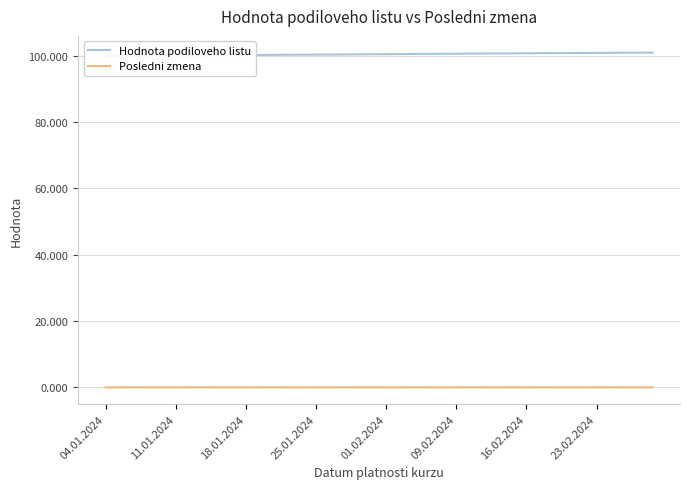

Is the value of Hodnota podiloveho listu at 10 greater than the value of Posledni zmena at 26?

Yes